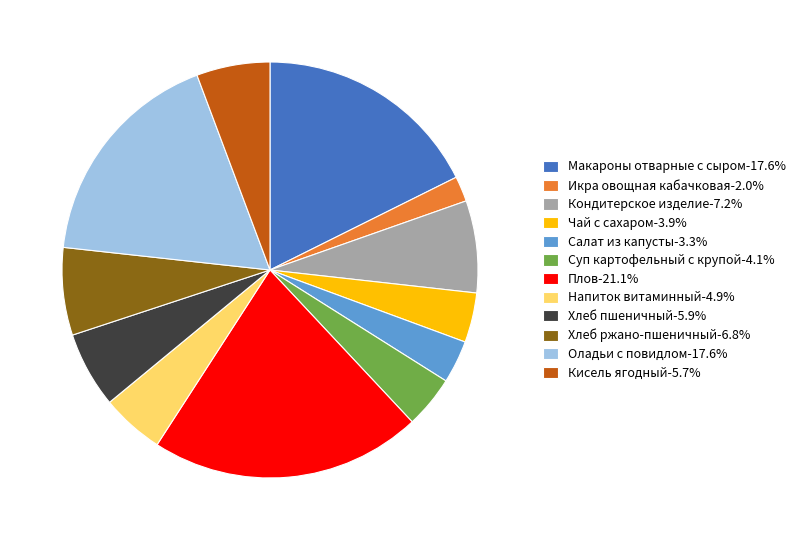

Is there a majority slice in this chart?

No